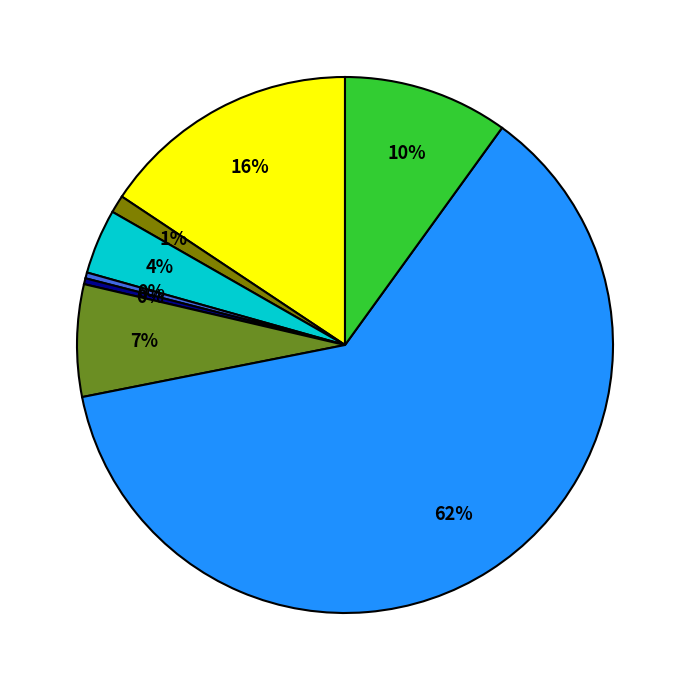

To the nearest percent, what is the difference between the largest and smallest slice percentages?

62%